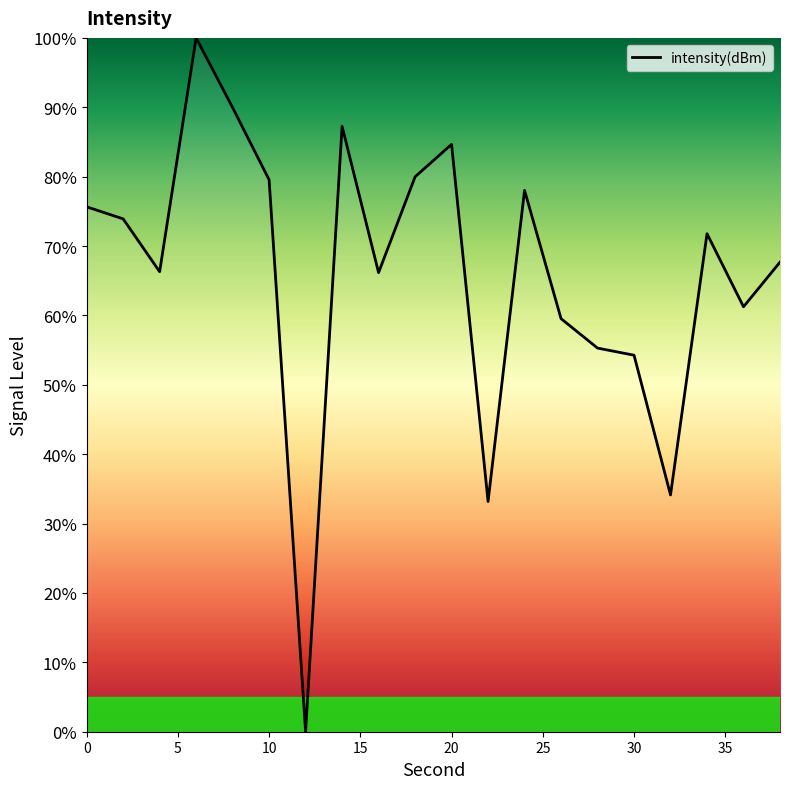

What is the difference between the maximum and minimum values?

100.0